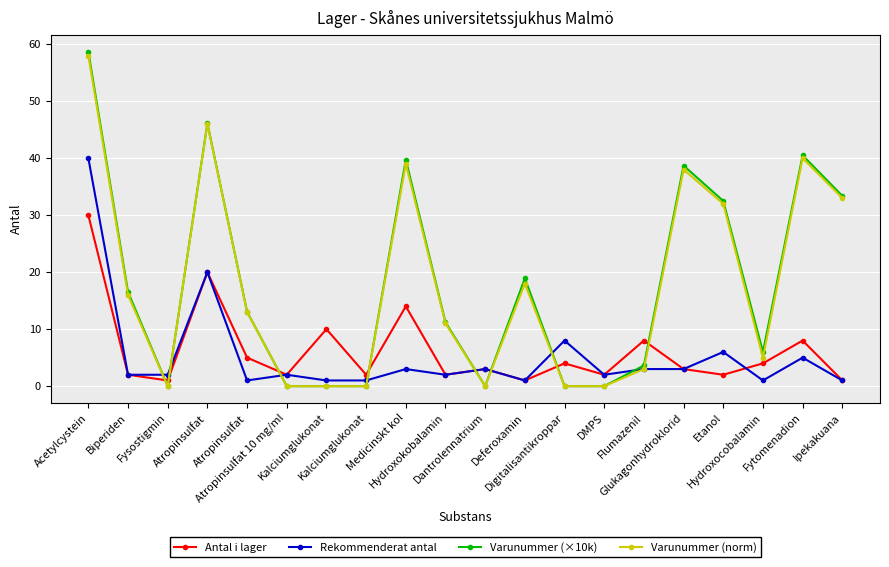

Reading left to right, transcribe all the data shown in this chart.

Antal i lager: Acetylcystein=30.0	Biperiden=2.0	Fysostigmin=1.0	Atropinsulfat=20.0	Atropinsulfat=5.0	Atropinsulfat 10 mg/ml=2.0	Kalciumglukonat=10.0	Kalciumglukonat=2.0	Medicinskt kol=14.0	Hydroxokobalamin=2.0	Dantrolennatrium=3.0	Deferoxamin=1.0	Digitalisantikroppar=4.0	DMPS=2.0	Flumazenil=8.0	Glukagonhydroklorid=3.0	Etanol=2.0	Hydroxocobalamin=4.0	Fytomenadion=8.0	Ipekakuana=1.0
Rekommenderat antal: Acetylcystein=40.0	Biperiden=2.0	Fysostigmin=2.0	Atropinsulfat=20.0	Atropinsulfat=1.0	Atropinsulfat 10 mg/ml=2.0	Kalciumglukonat=1.0	Kalciumglukonat=1.0	Medicinskt kol=3.0	Hydroxokobalamin=2.0	Dantrolennatrium=3.0	Deferoxamin=1.0	Digitalisantikroppar=8.0	DMPS=2.0	Flumazenil=3.0	Glukagonhydroklorid=3.0	Etanol=6.0	Hydroxocobalamin=1.0	Fytomenadion=5.0	Ipekakuana=1.0
Varunummer (×10k): Acetylcystein=58.7	Biperiden=16.5	Fysostigmin=0.0	Atropinsulfat=46.1	Atropinsulfat=13.1	Atropinsulfat 10 mg/ml=0.0	Kalciumglukonat=0.0	Kalciumglukonat=0.0	Medicinskt kol=39.7	Hydroxokobalamin=11.2	Dantrolennatrium=0.0	Deferoxamin=18.9	Digitalisantikroppar=0.0	DMPS=0.0	Flumazenil=3.6	Glukagonhydroklorid=38.7	Etanol=32.5	Hydroxocobalamin=6.0	Fytomenadion=40.5	Ipekakuana=33.4
Varunummer (norm): Acetylcystein=58.0	Biperiden=16.0	Fysostigmin=0.0	Atropinsulfat=46.0	Atropinsulfat=13.0	Atropinsulfat 10 mg/ml=0.0	Kalciumglukonat=0.0	Kalciumglukonat=0.0	Medicinskt kol=39.0	Hydroxokobalamin=11.0	Dantrolennatrium=0.0	Deferoxamin=18.0	Digitalisantikroppar=0.0	DMPS=0.0	Flumazenil=3.0	Glukagonhydroklorid=38.0	Etanol=32.0	Hydroxocobalamin=5.0	Fytomenadion=40.0	Ipekakuana=33.0